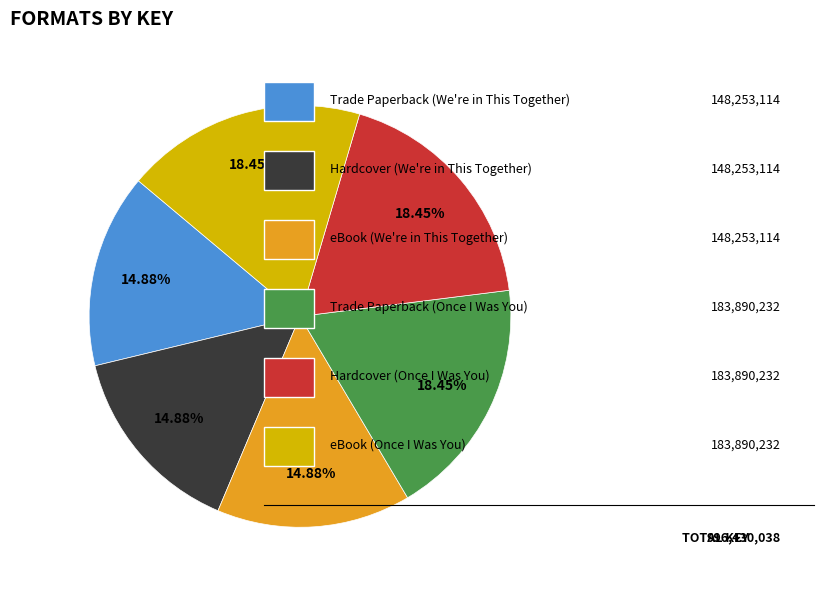

Is there any slice that represents more than half of the pie?

No